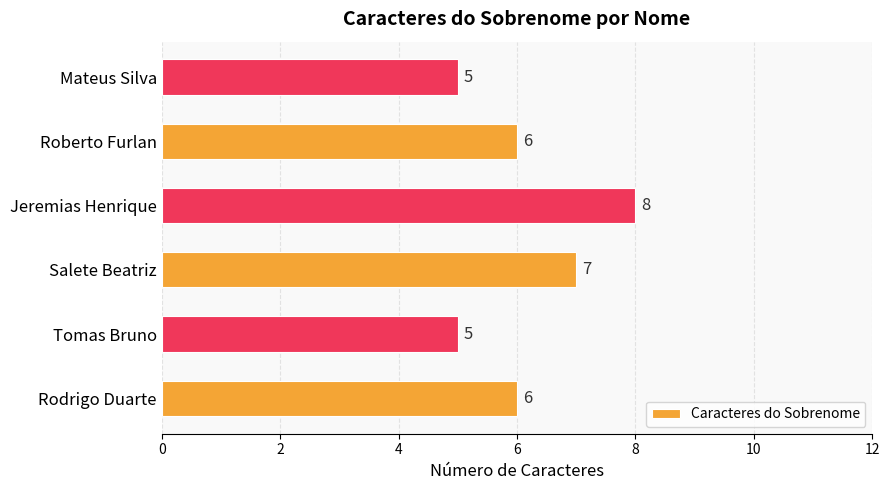

The chart shows a value of 8 at Jeremias Henrique. True or false?

True